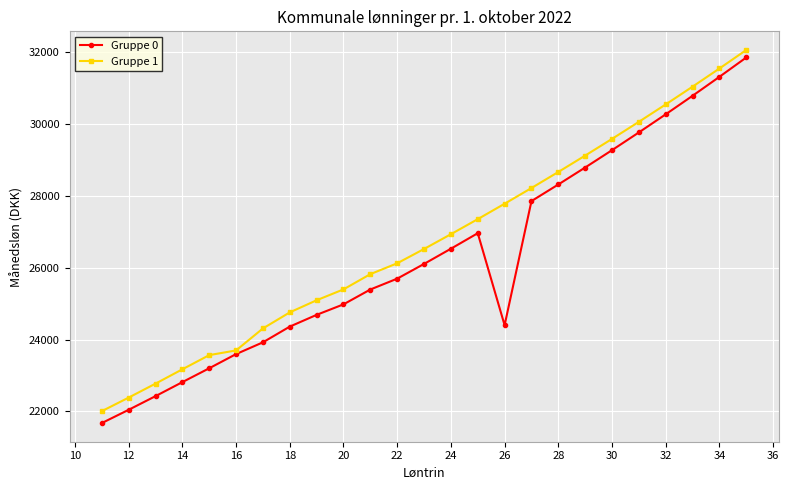

What is the lowest value of the Gruppe 1 series?

22007.1